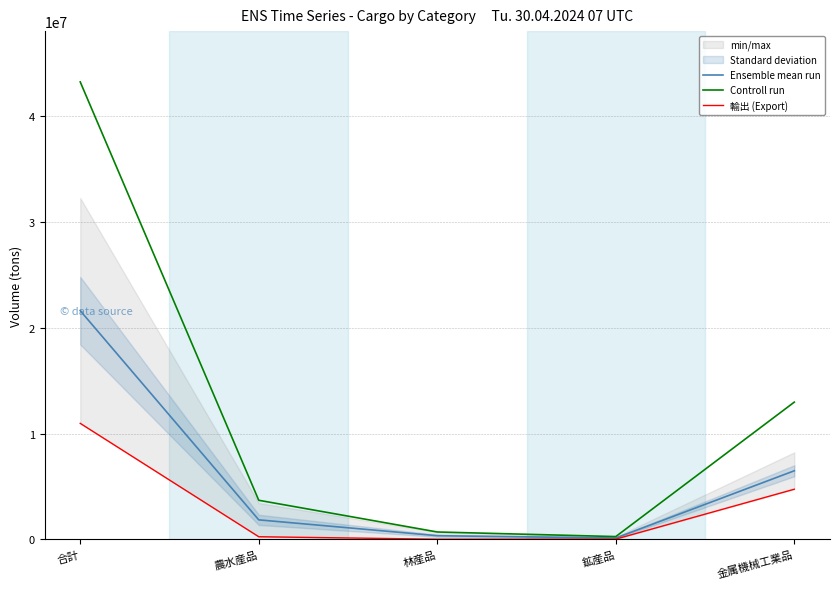

Count the number of data series in this chart.

3